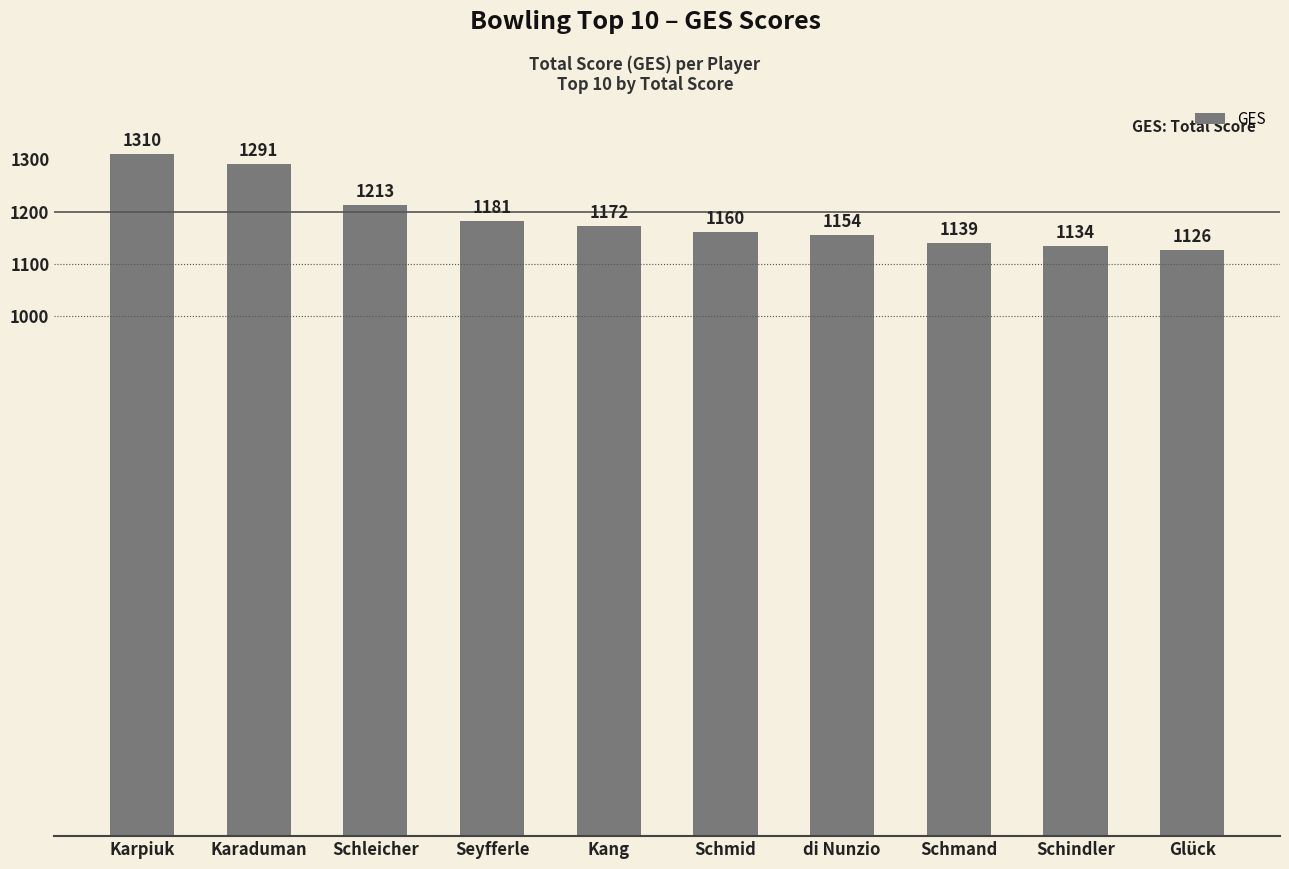

List the labels in order of value, smallest first.

Glück, Schindler, Schmand, di Nunzio, Schmid, Kang, Seyfferle, Schleicher, Karaduman, Karpiuk